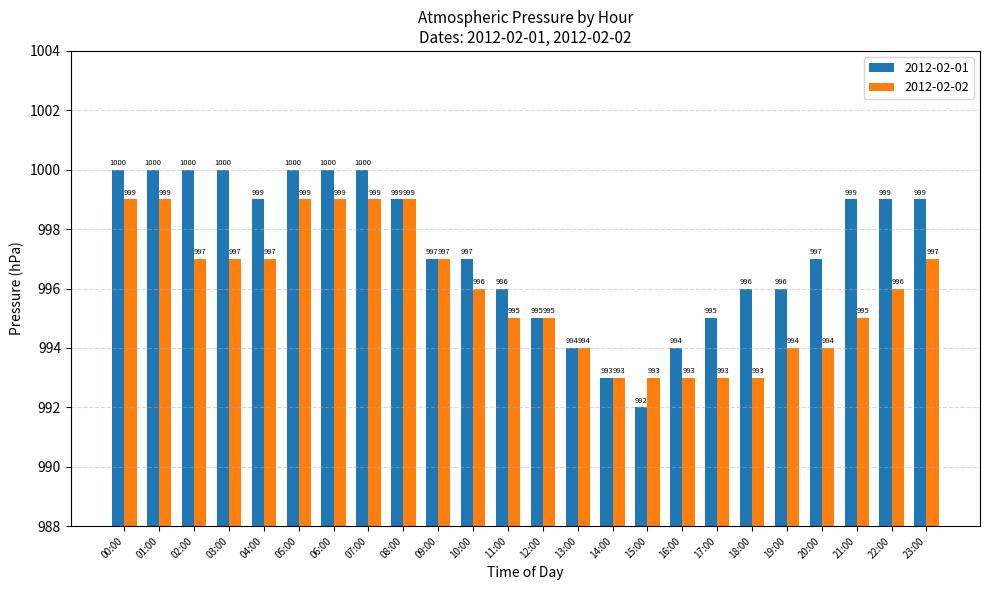

Is the value of 2012-02-02 at 07:00 greater than the value of 2012-02-01 at 02:00?

No